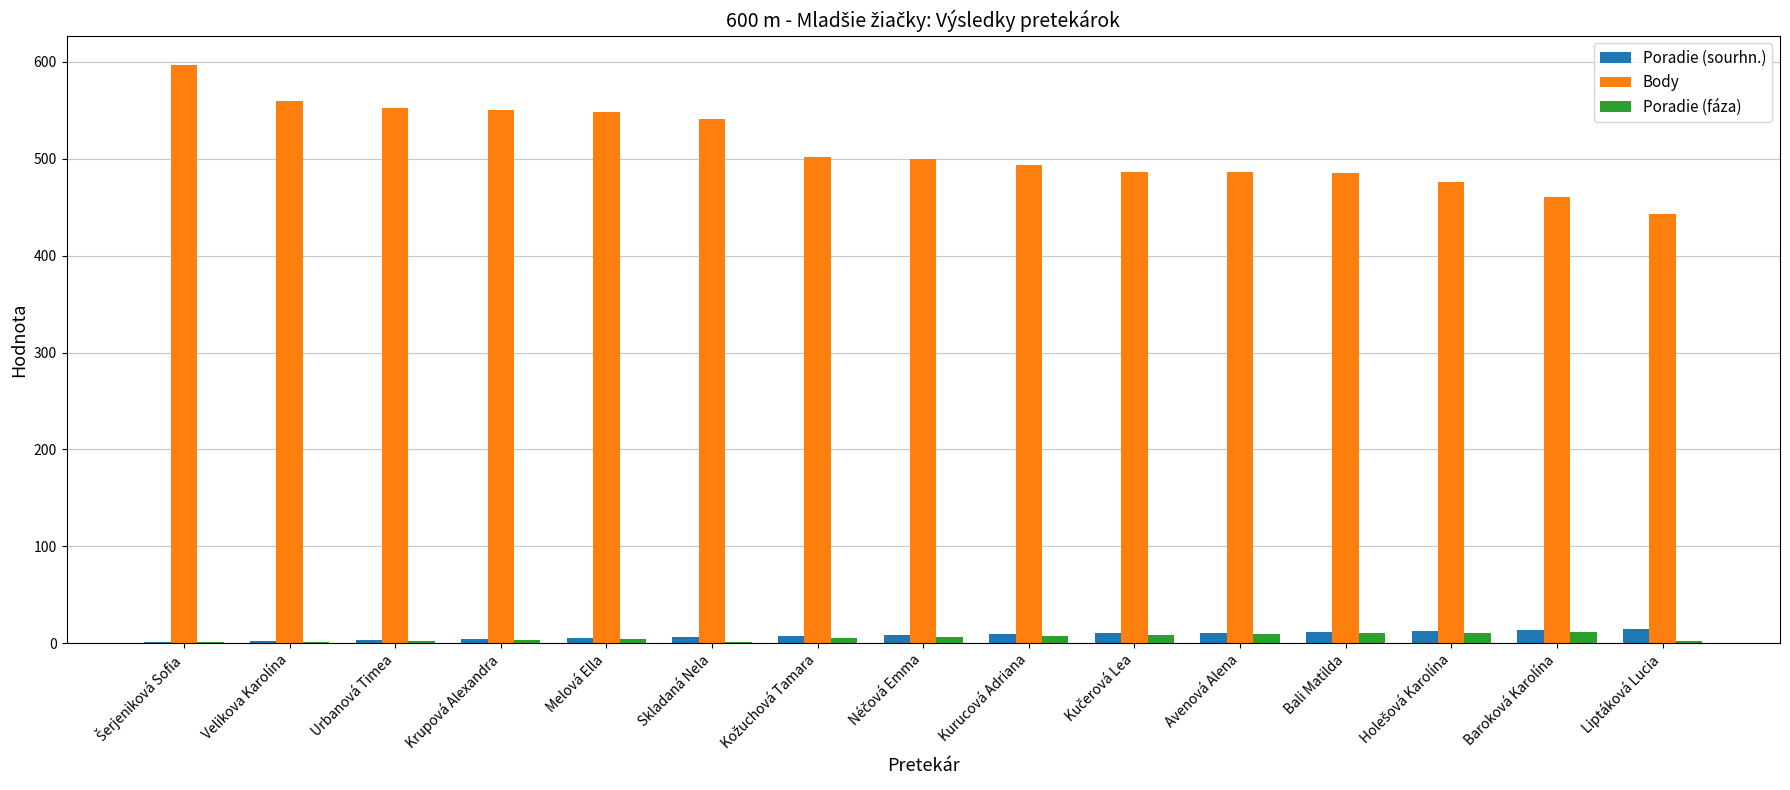

The value of Body at Krupová Alexandra is 748. True or false?

False